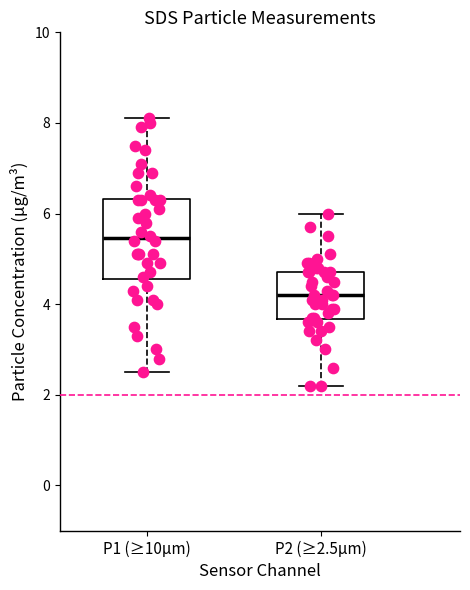

Reading left to right, read every box against the y-axis: the position of its median line, the range the box covers, and the ends of its whiskers. The values are not printed on the chart, so give them approximately, as read against the axis.

P1 (≥10µm): median 5.4, box 4.6 to 6.4, whiskers 2.6 to 8.2
P2 (≥2.5µm): median 4.2, box 3.6 to 4.8, whiskers 2.2 to 6.0